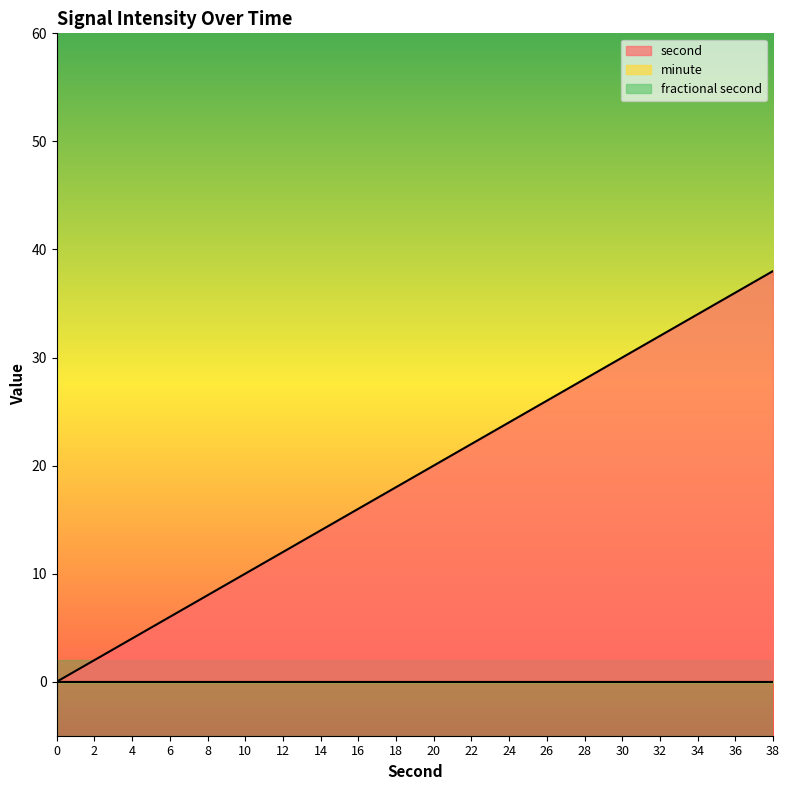

Does the chart display data point markers on the line(s)?

No